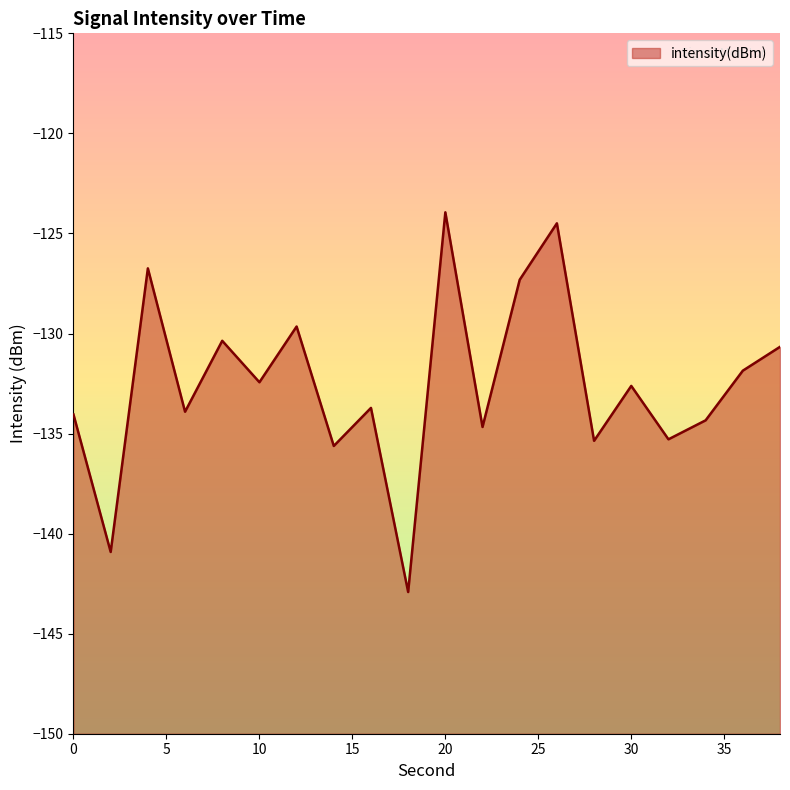

What is the difference between the values at 12 and 24?

2.3